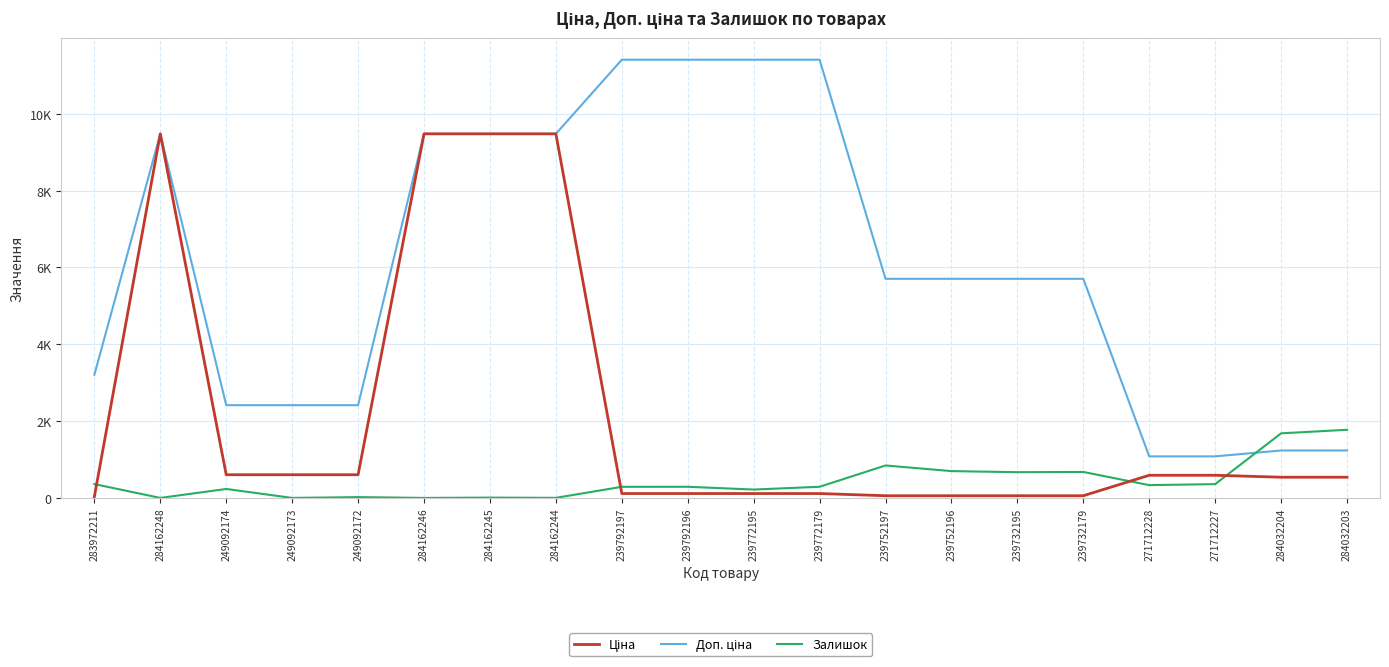

Is the value of Доп. ціна at 249092173 greater than the value of Залишок at 249092172?

Yes